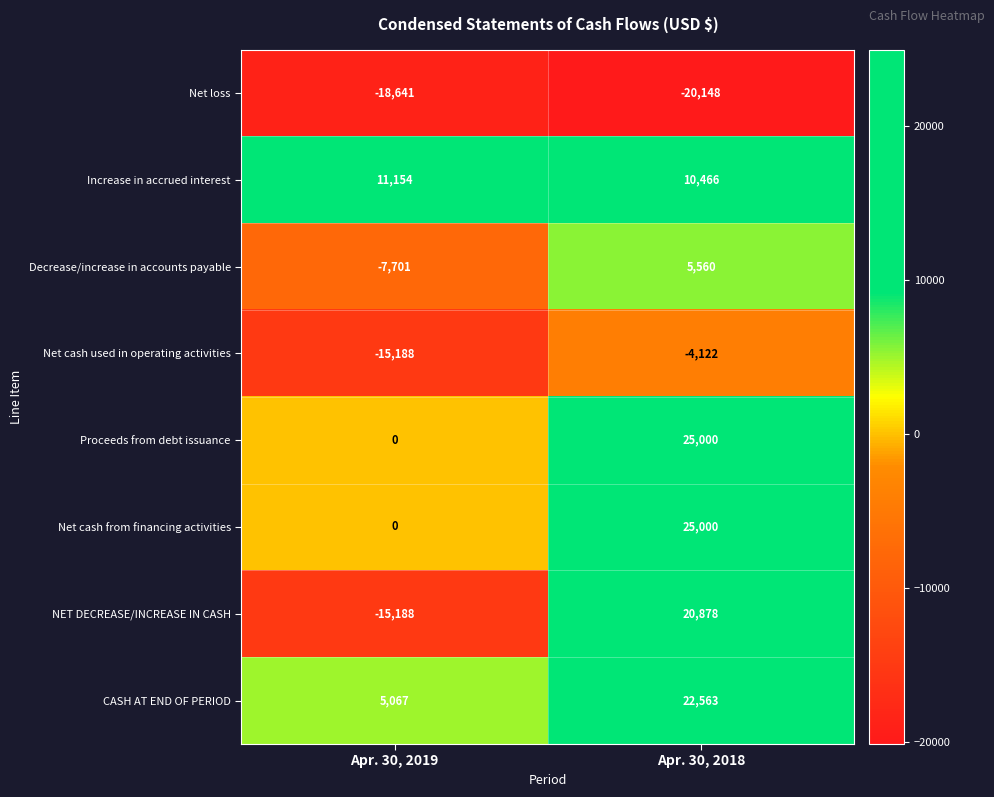

Where is NET DECREASE/INCREASE IN CASH nearest to the value 2845?

Apr. 30, 2019